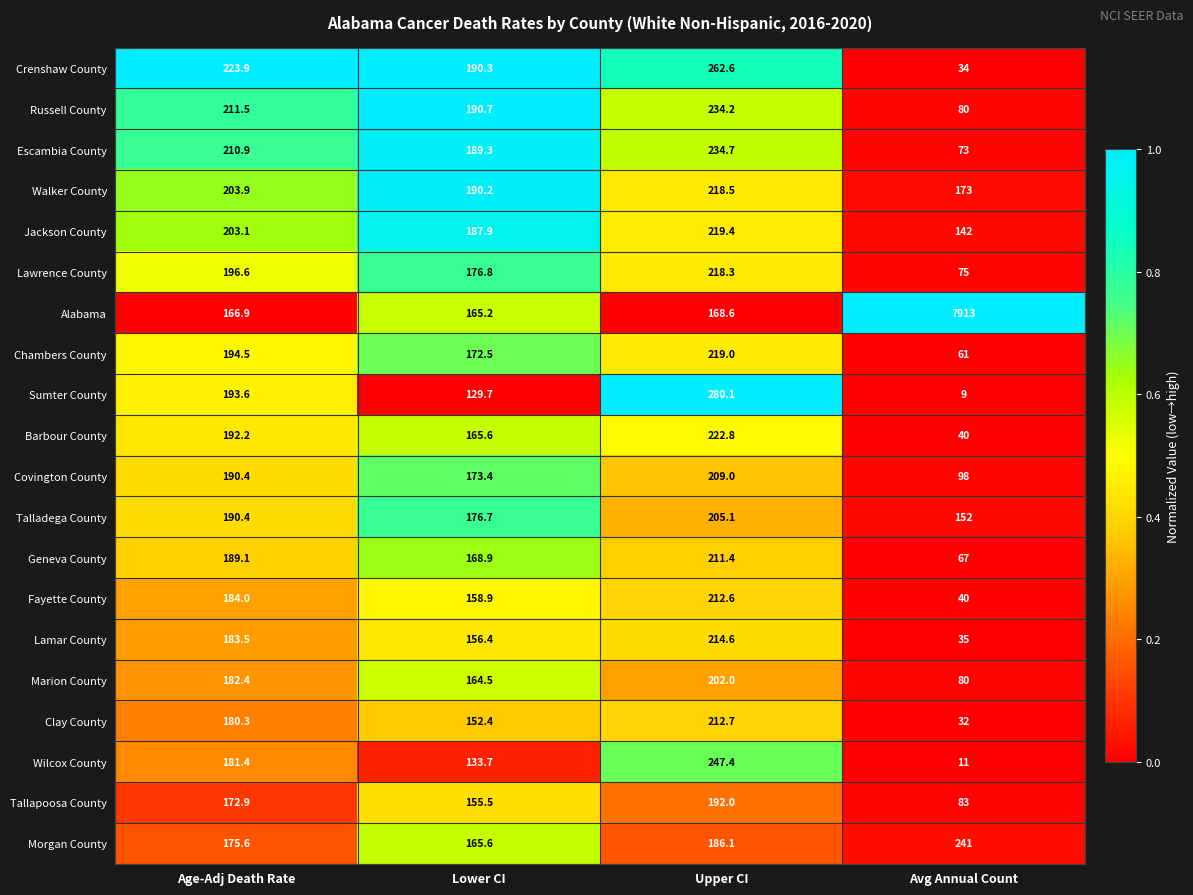

Which series has the widest spread of values?

Alabama